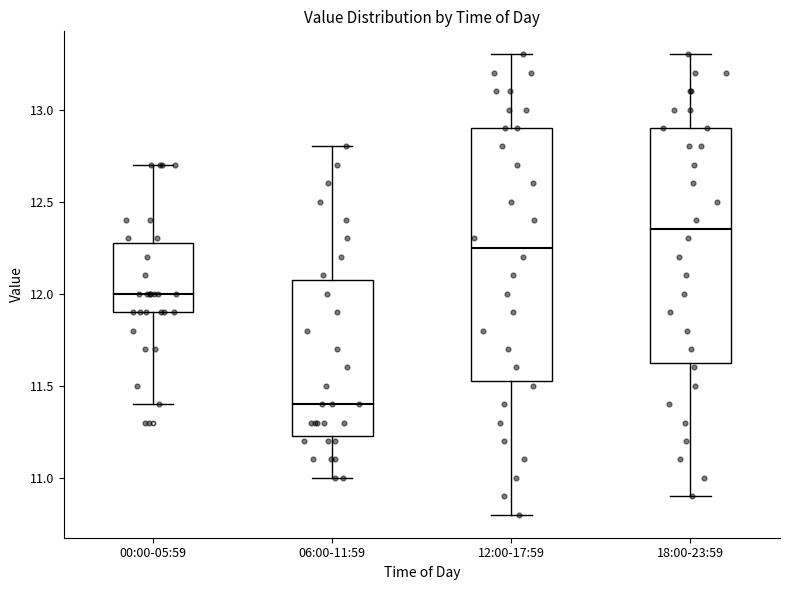

Comparing the boxes themselves (not the whiskers), which one is the tallest?

12:00-17:59